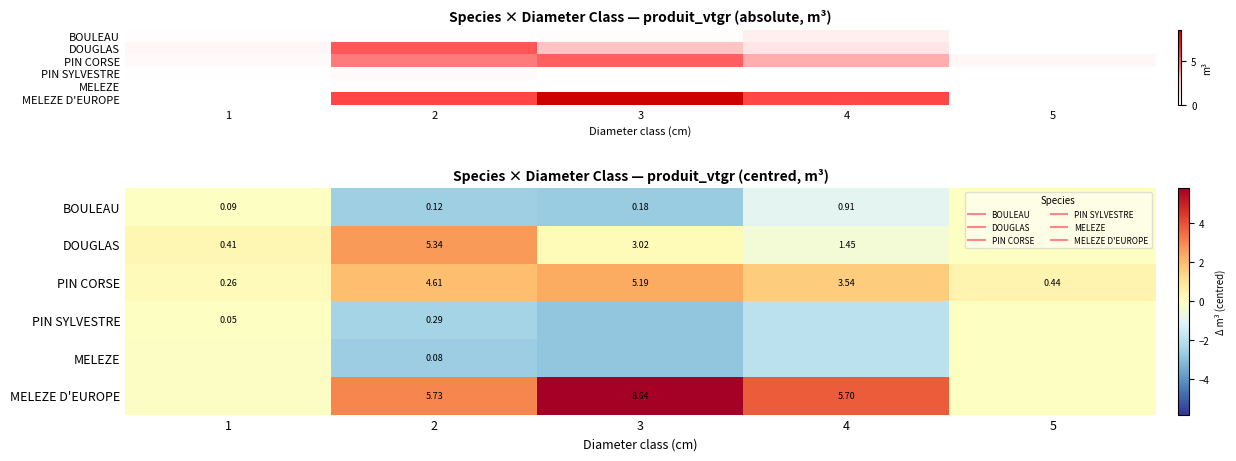

How many negative values does the DOUGLAS series have?

2